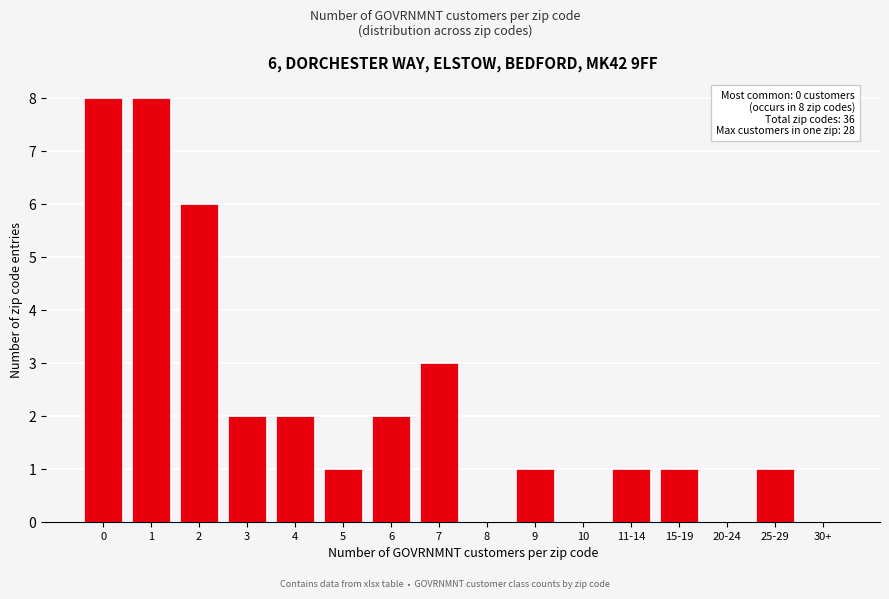

Reading left to right, transcribe all the data shown in this chart.

0=8	1=8	2=6	3=2	4=2	5=1	6=2	7=3	8=0	9=1	10=0	11-14=1	15-19=1	20-24=0	25-29=1	30+=0